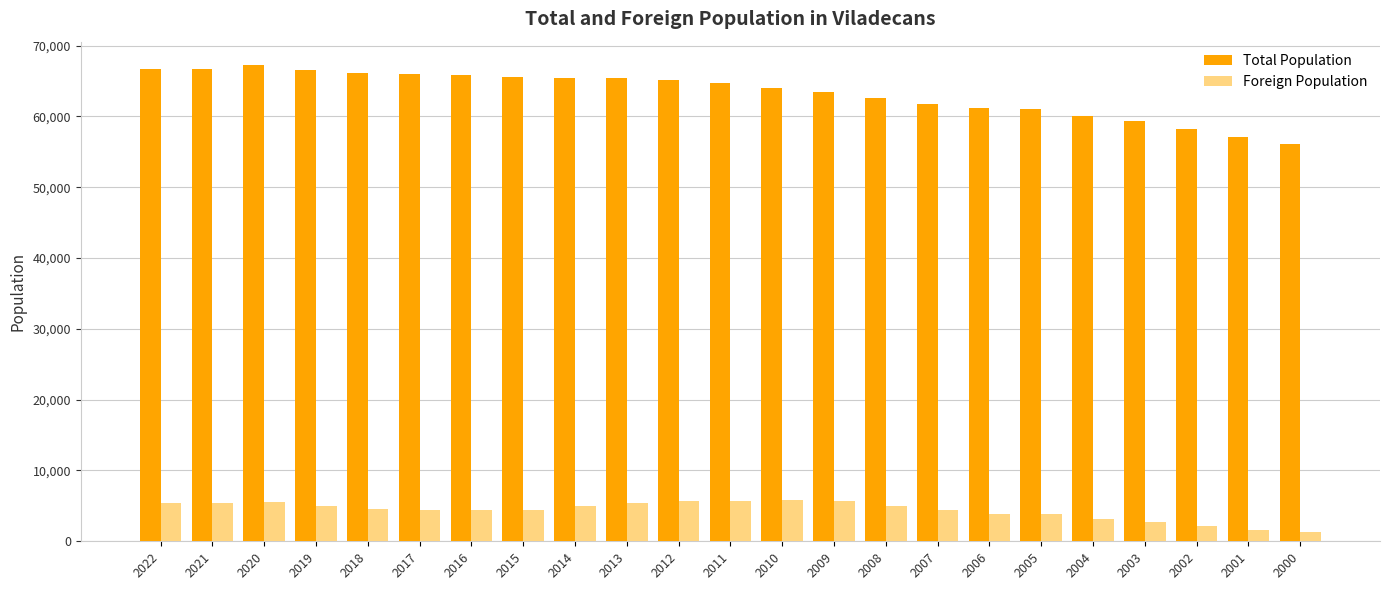

What is the minimum value for Foreign Population?

1339